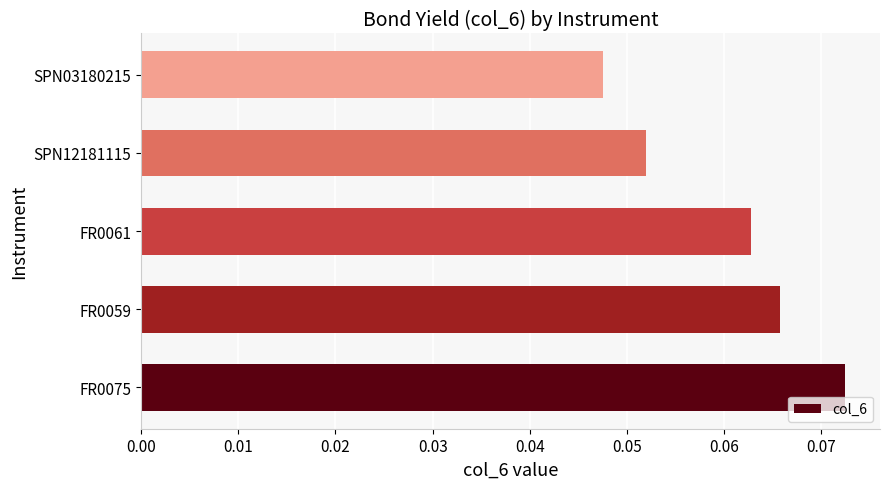

How many values are between 0 and 1?

5